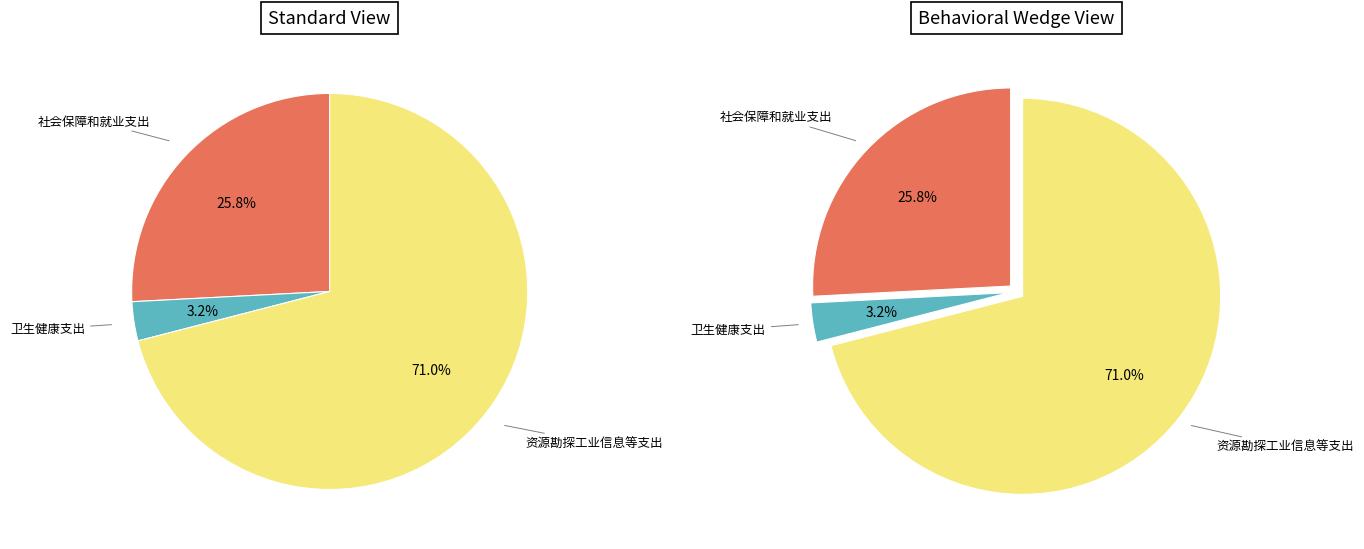

What is the change in value from 社会保障和就业支出 to 卫生健康支出?

-404.7